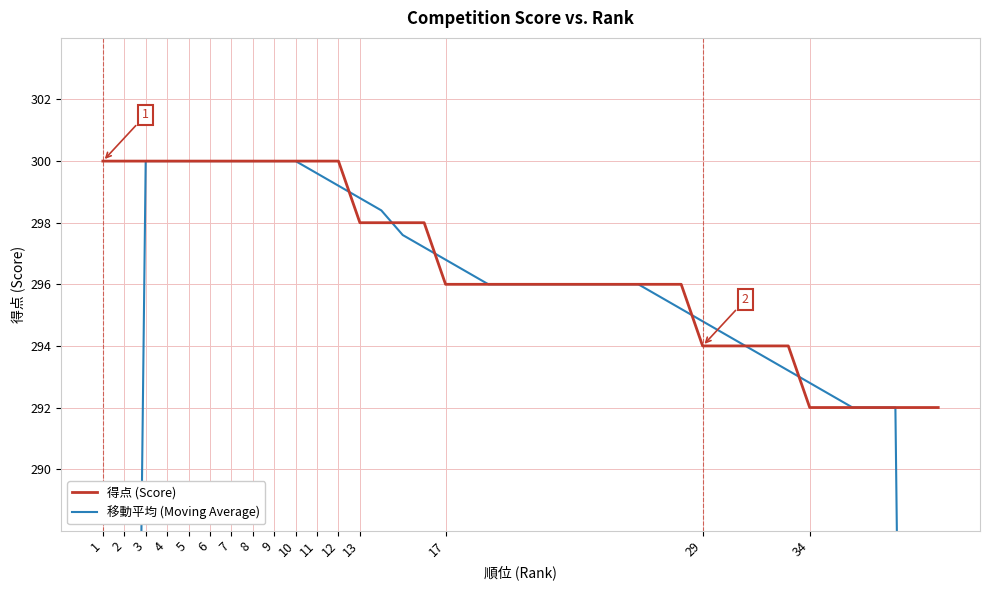

Reading left to right, transcribe all the data shown in this chart.

得点 (Score): 300.0	300.0	300.0	300.0	300.0	300.0	300.0	300.0	300.0	300.0	300.0	300.0	298.0	298.0	298.0	298.0	296.0	296.0	296.0	296.0	296.0	296.0	296.0	296.0	296.0	296.0	296.0	296.0	294.0	294.0	294.0	294.0	294.0	292.0	292.0	292.0	292.0	292.0	292.0	292.0
移動平均 (Moving Average): 180.0	240.0	300.0	300.0	300.0	300.0	300.0	300.0	300.0	300.0	299.6	299.2	298.8	298.4	297.6	297.2	296.8	296.4	296.0	296.0	296.0	296.0	296.0	296.0	296.0	296.0	295.6	295.2	294.8	294.4	294.0	293.6	293.2	292.8	292.4	292.0	292.0	292.0	233.6	175.2